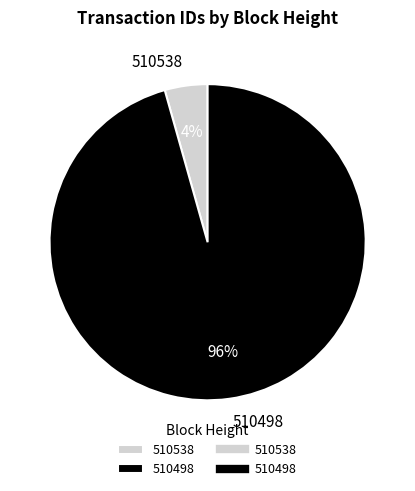

Rank the categories by value from highest to lowest.

510498, 510538